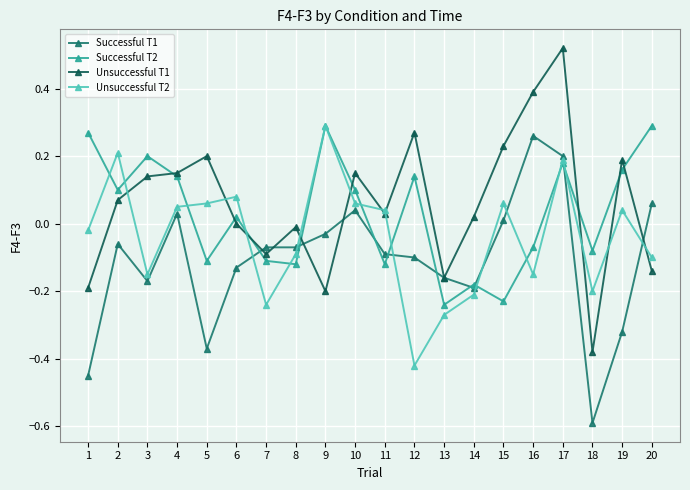

In Unsuccessful T1, how many points are lower than both neighbors (excluding endpoints)?

5